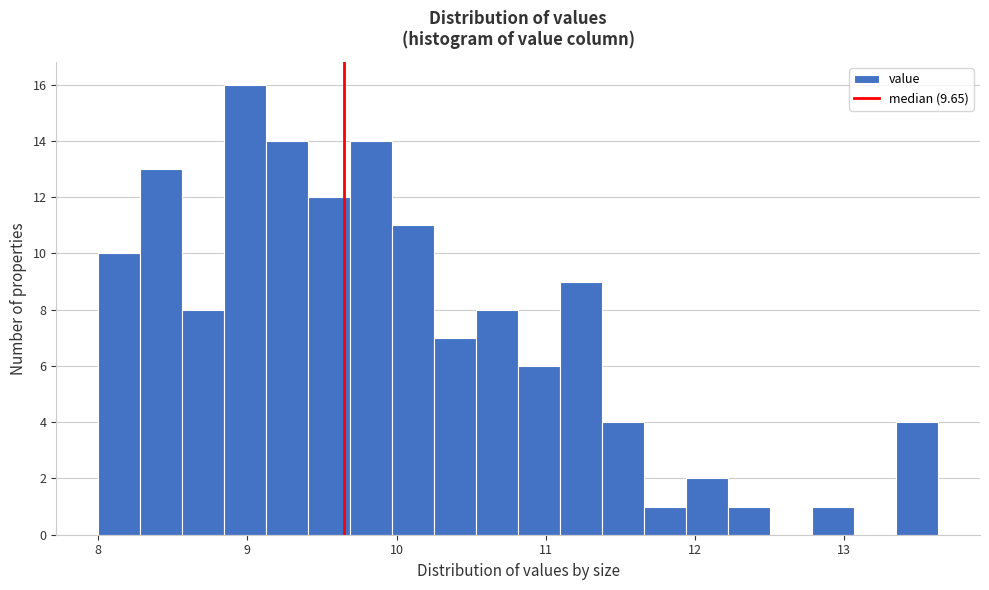

Around what value on the x-axis is the tallest bar? Give the approximate position of its centre, as read against the axis.

9.0